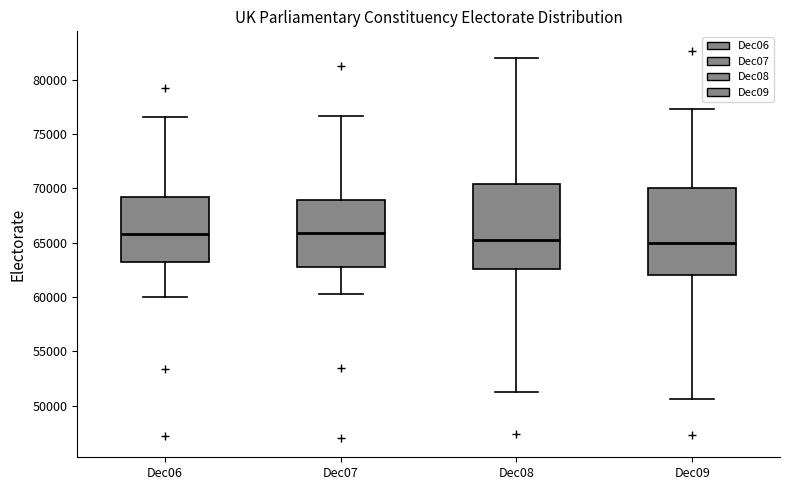

Where does the lower whisker of the box for Dec08 end on the y-axis? The values are not printed on the chart, so give them approximately, as read against the axis.

51000